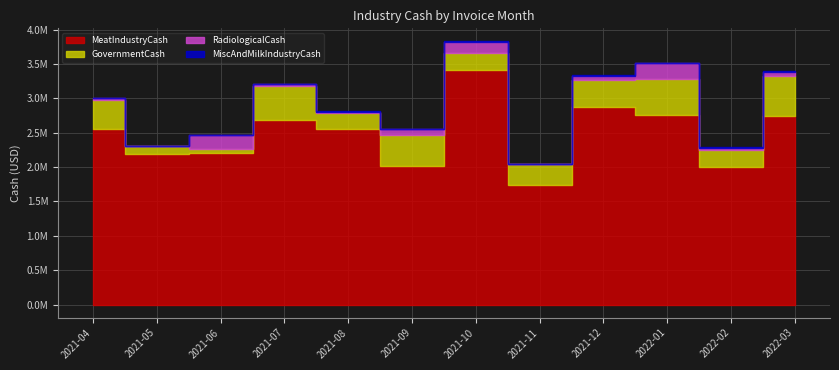

After their last crossing, which series has the higher values: MiscAndMilkIndustryCash or RadiologicalCash?

RadiologicalCash